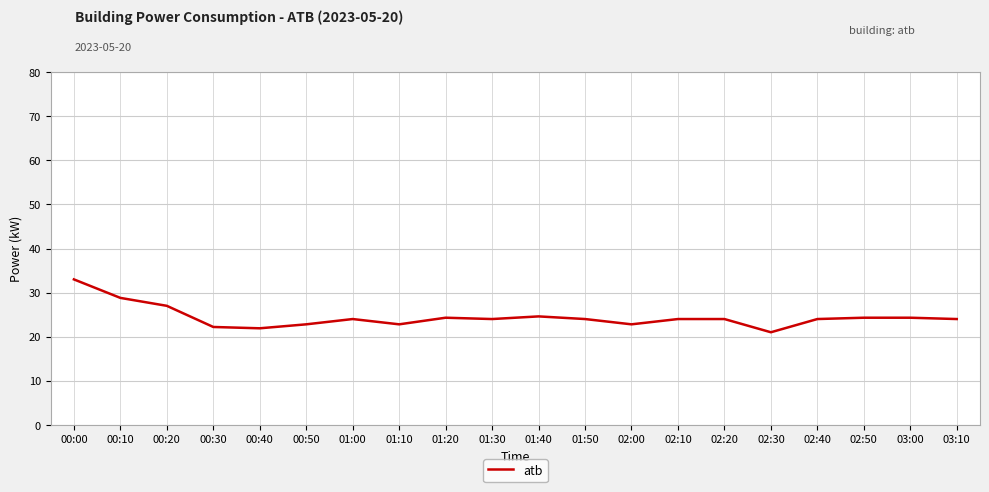

What position from the right is 02:20?

6